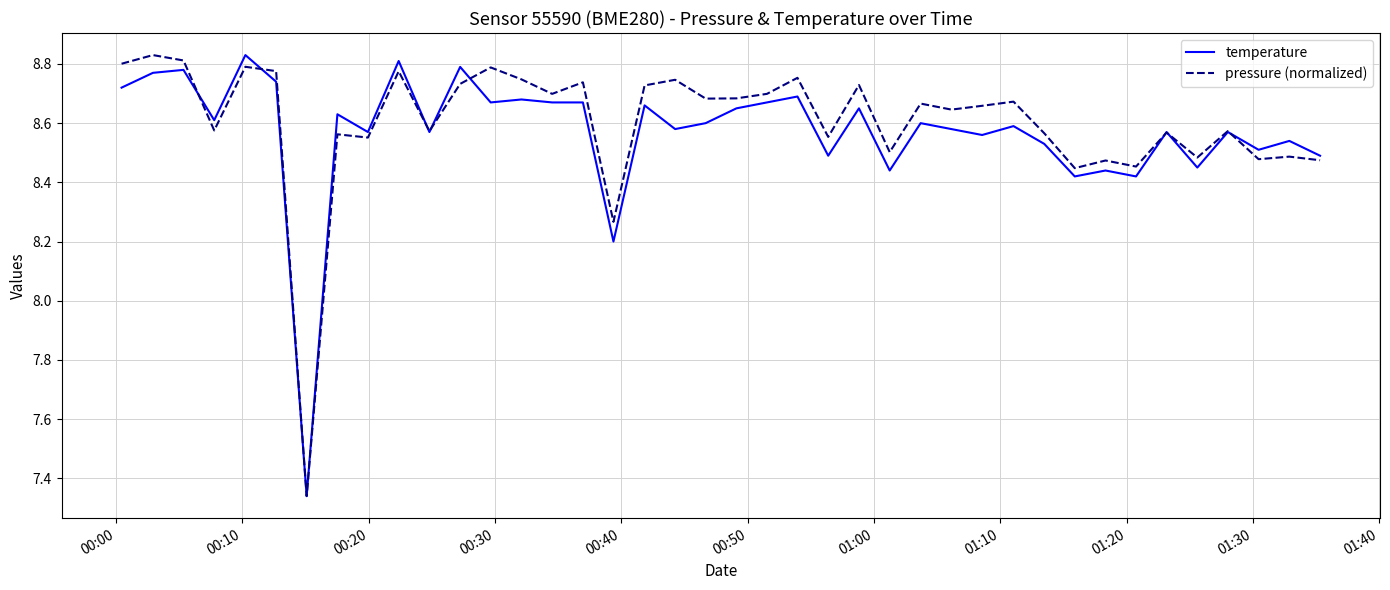

In temperature, how many points are higher than both neighbors (excluding endpoints)?

15